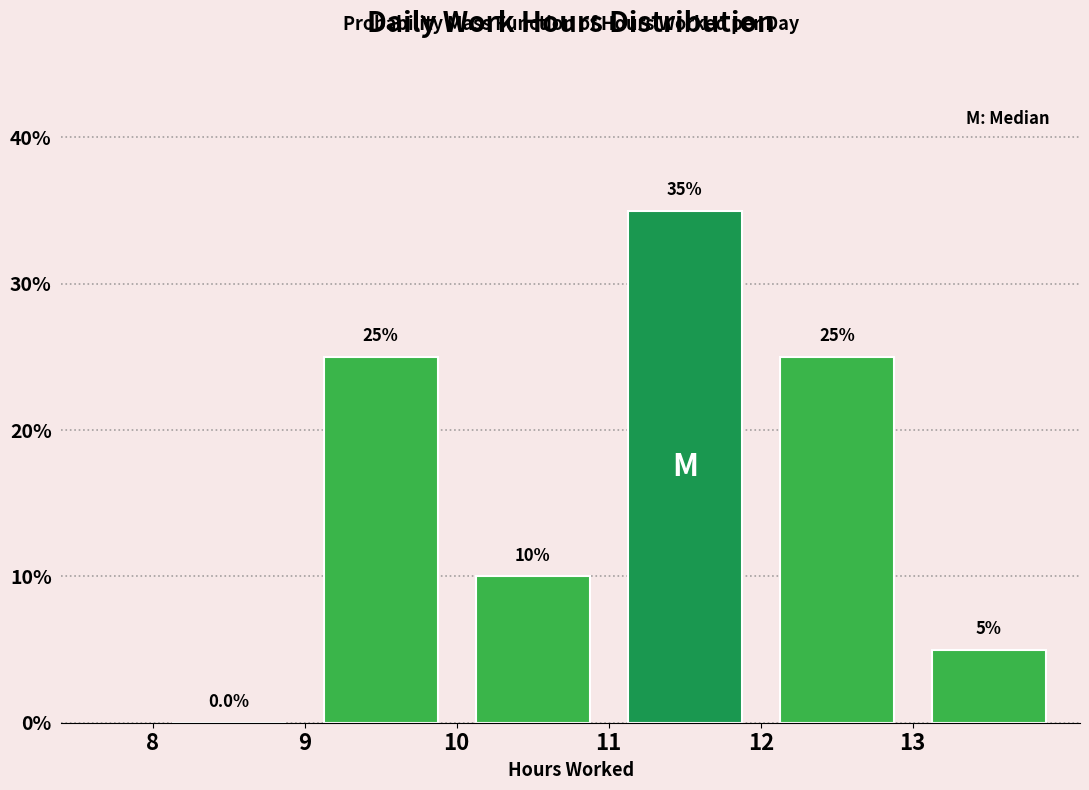

Which range on the x-axis has the tallest bar?

11 to 12